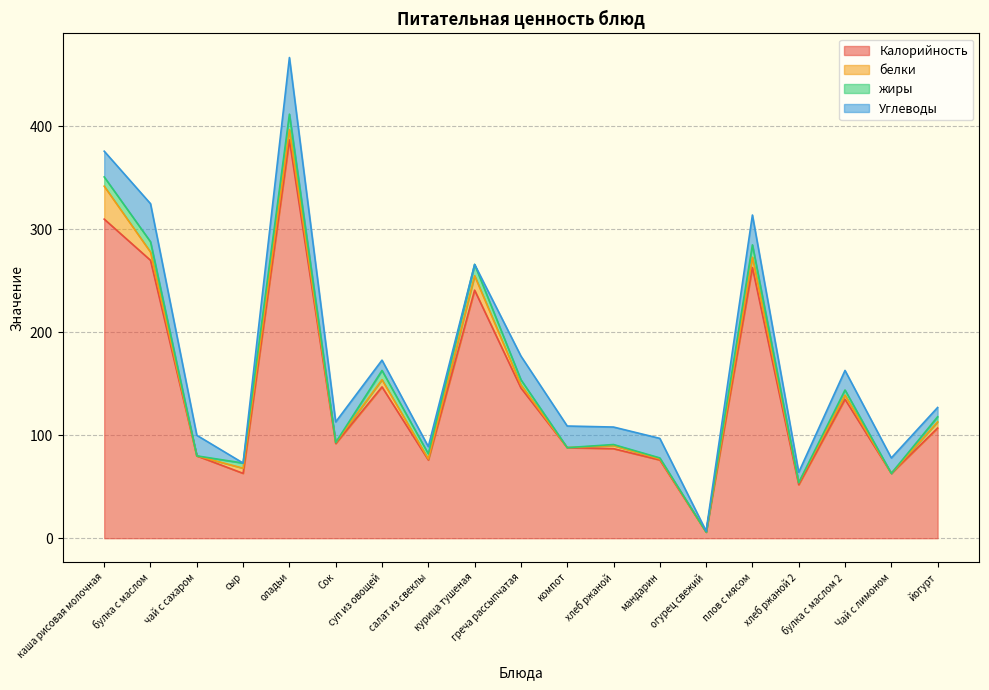

The Углеводы series shows 6 at чай с сахаром. True or false?

False